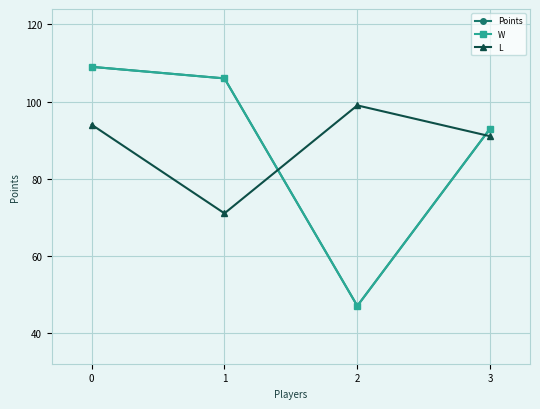

Where is the first local minimum for L?

1